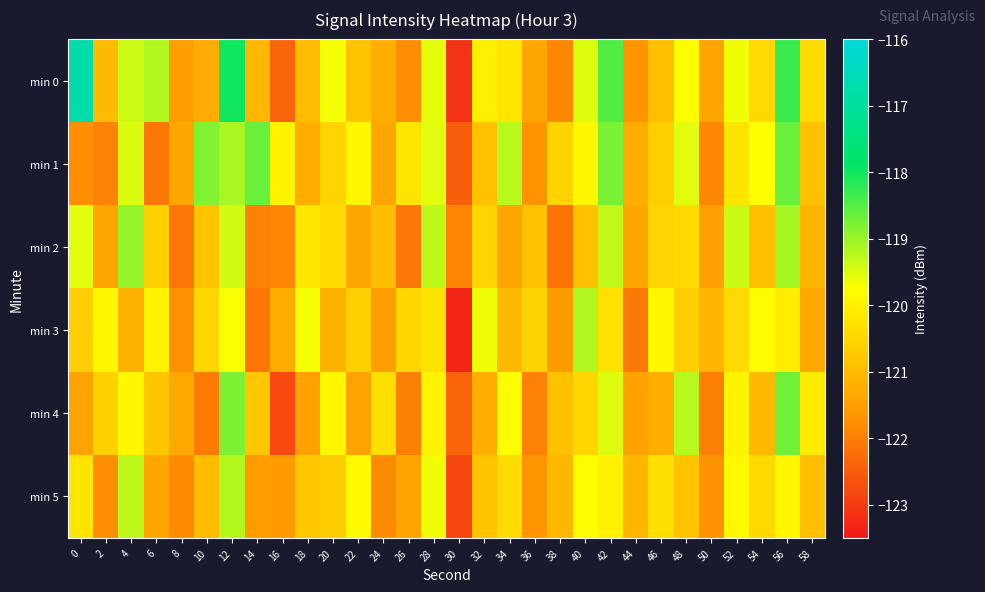

What is the greatest value displayed?

-116.7